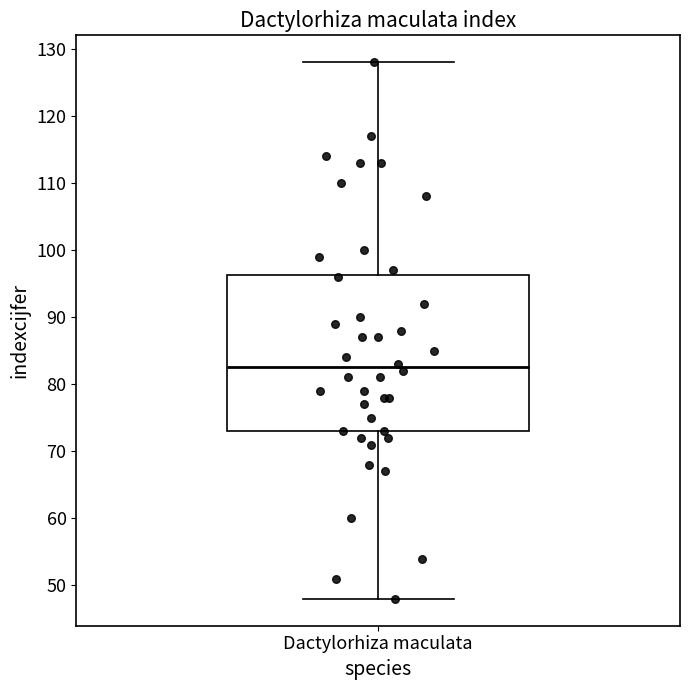

Where is the upper edge of the box for Dactylorhiza maculata on the y-axis? The values are not printed on the chart, so give them approximately, as read against the axis.

96